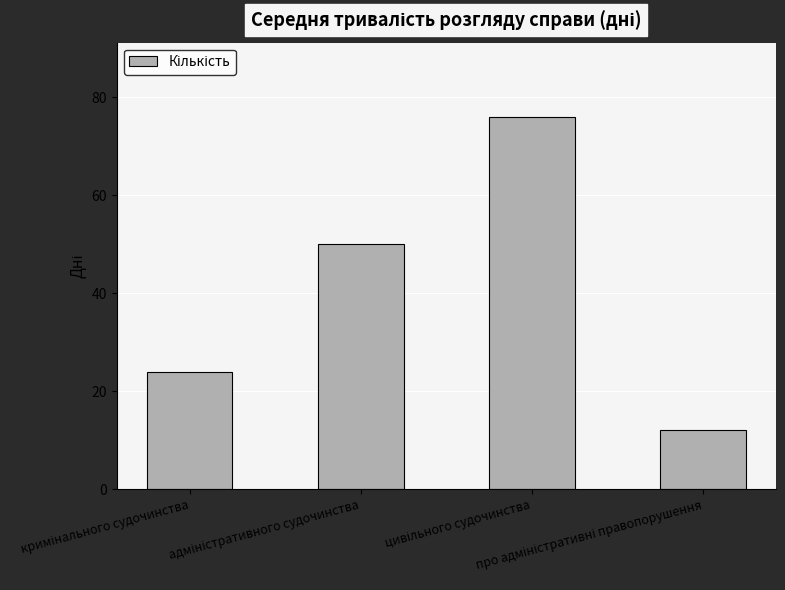

Are the bars horizontal?

No